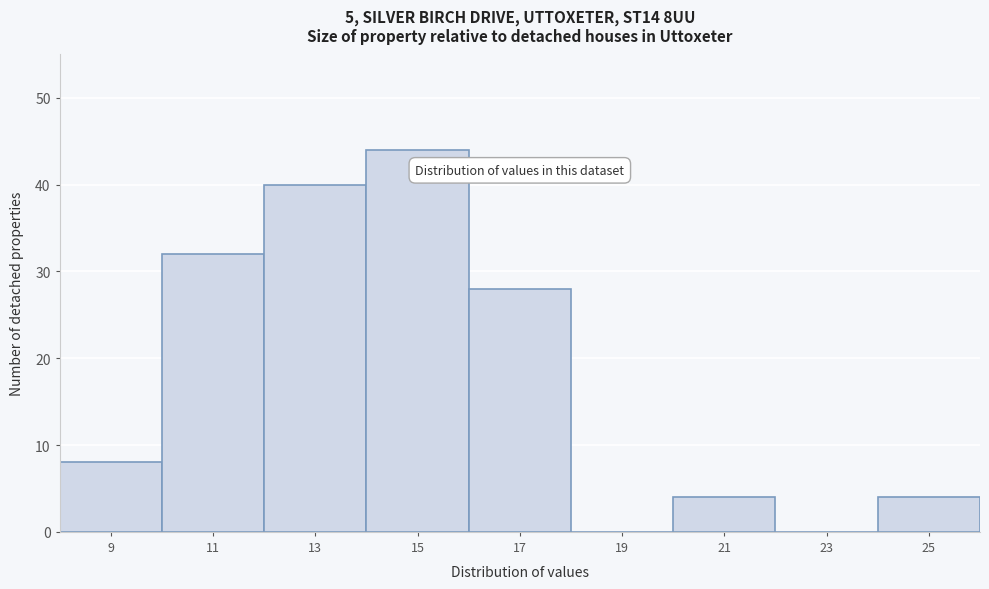

Reading left to right, extract all data points from this chart.

9=8	11=32	13=40	15=44	17=28	19=0	21=4	23=0	25=4